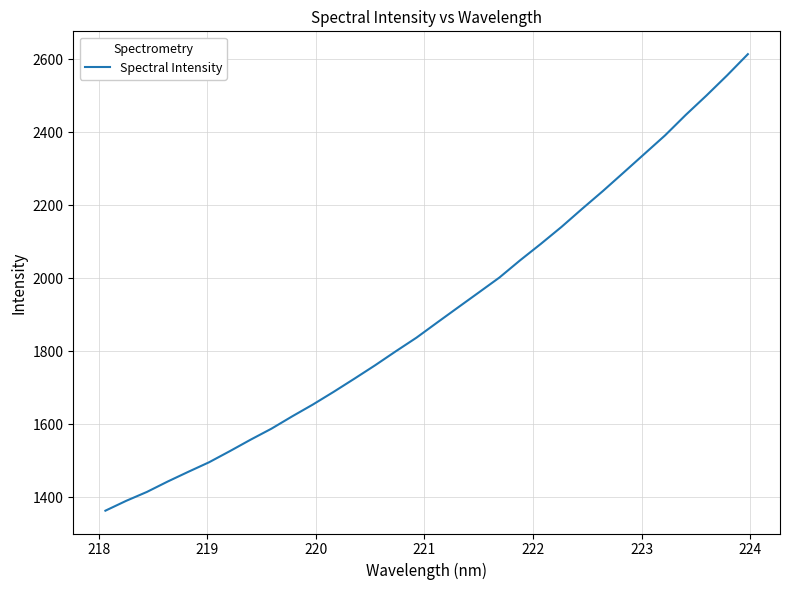

What is the greatest value displayed?

2614.2